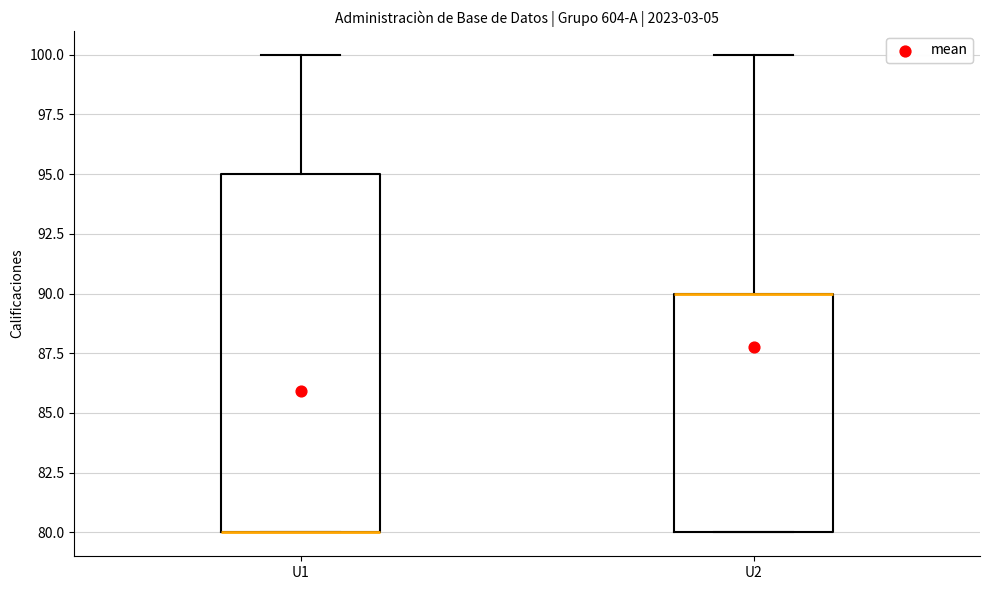

Comparing the boxes themselves (not the whiskers), which one is the tallest?

U1